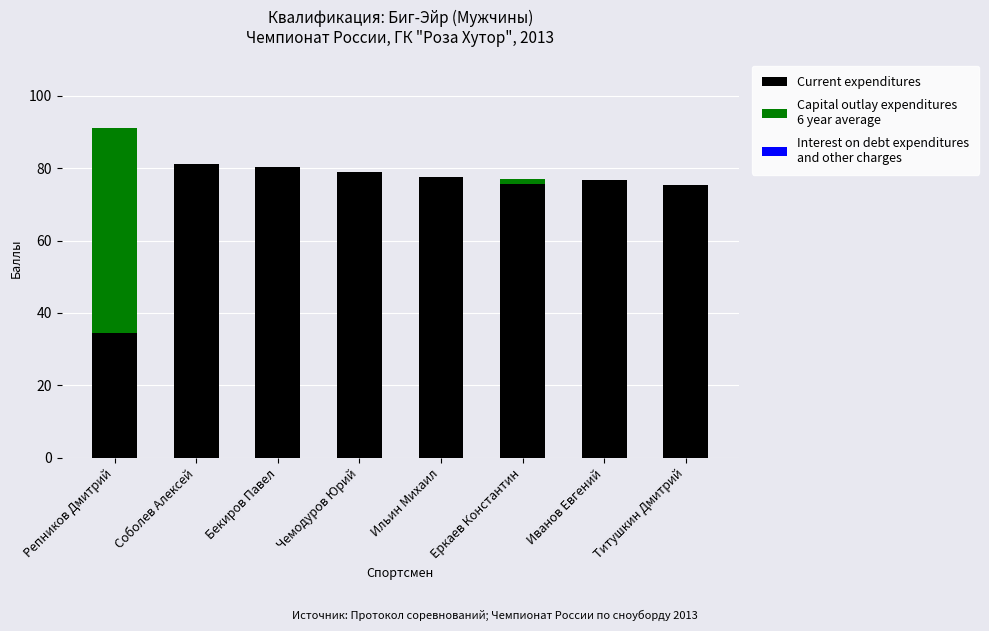

At which category is the sum across all series the highest?

Репников Дмитрий